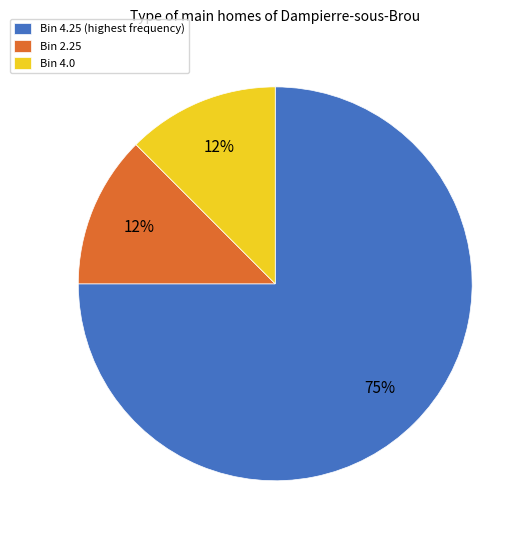

To the nearest percent, what is the average slice percentage?

33%